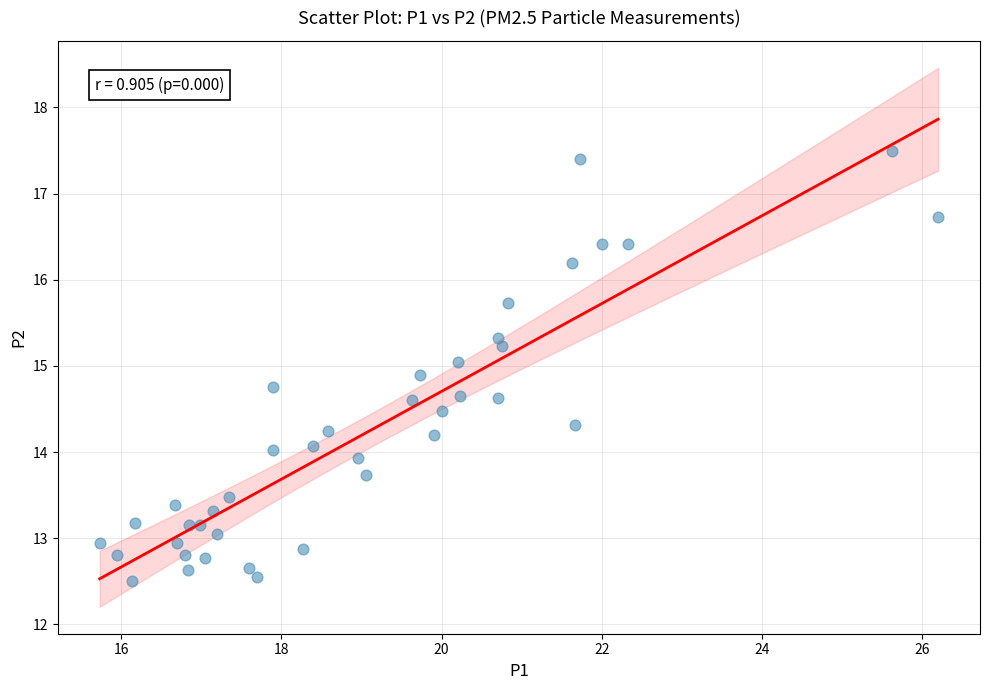

What is the range of Y values (max minus min)?

5.0